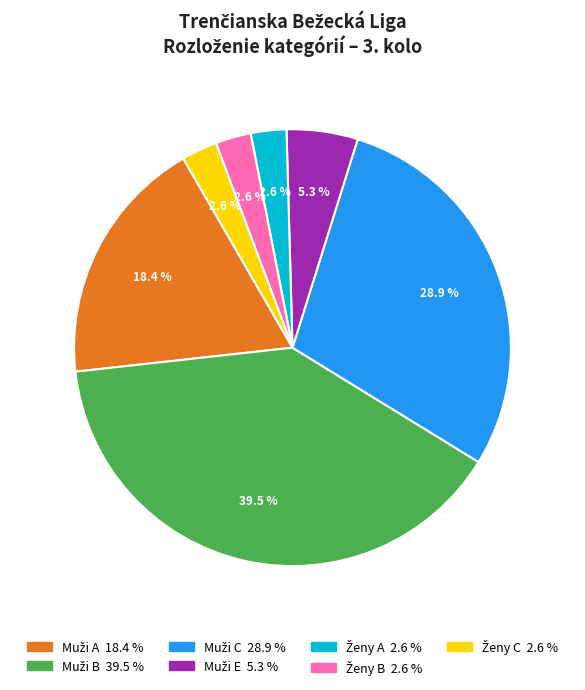

Is there a majority slice in this chart?

No